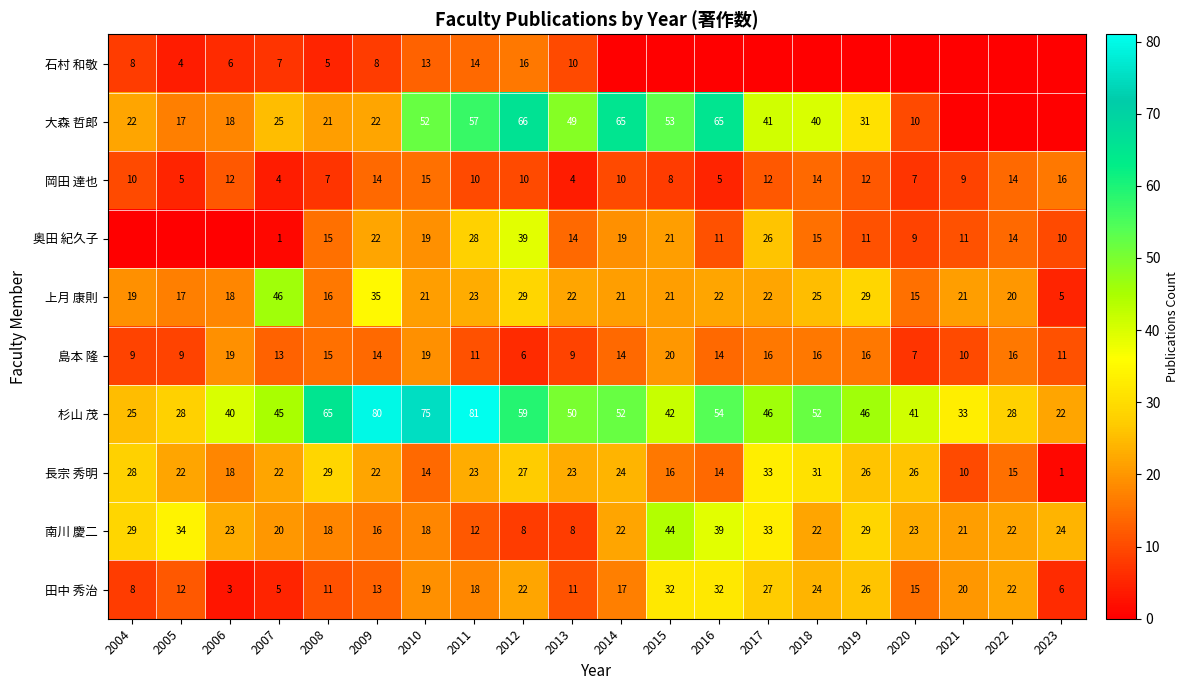

Is the value of 上月 康則 at 2018 greater than the value of 南川 慶二 at 2004?

No